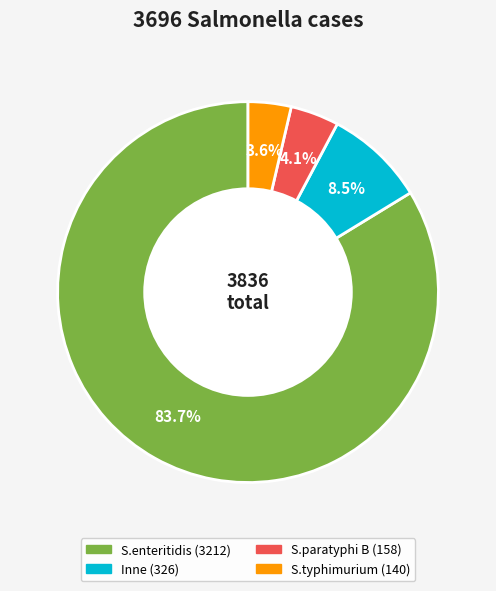

Which category has the biggest portion of the pie?

S.enteritidis